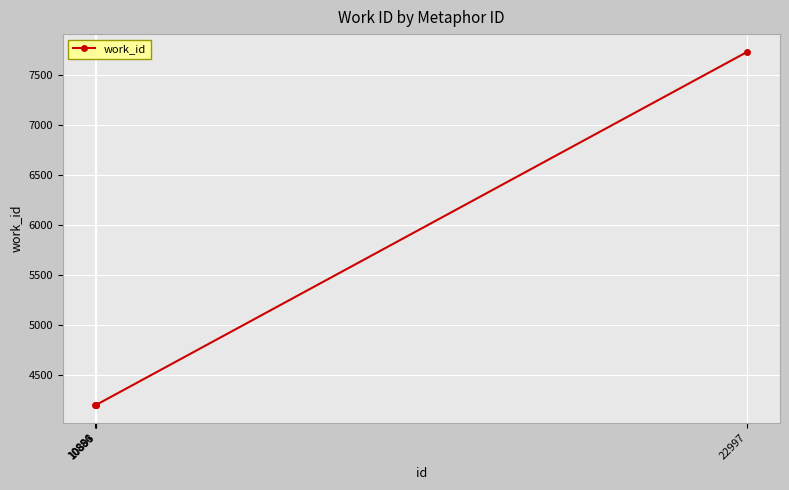

Count the values in the range 4200 to 7731.

4